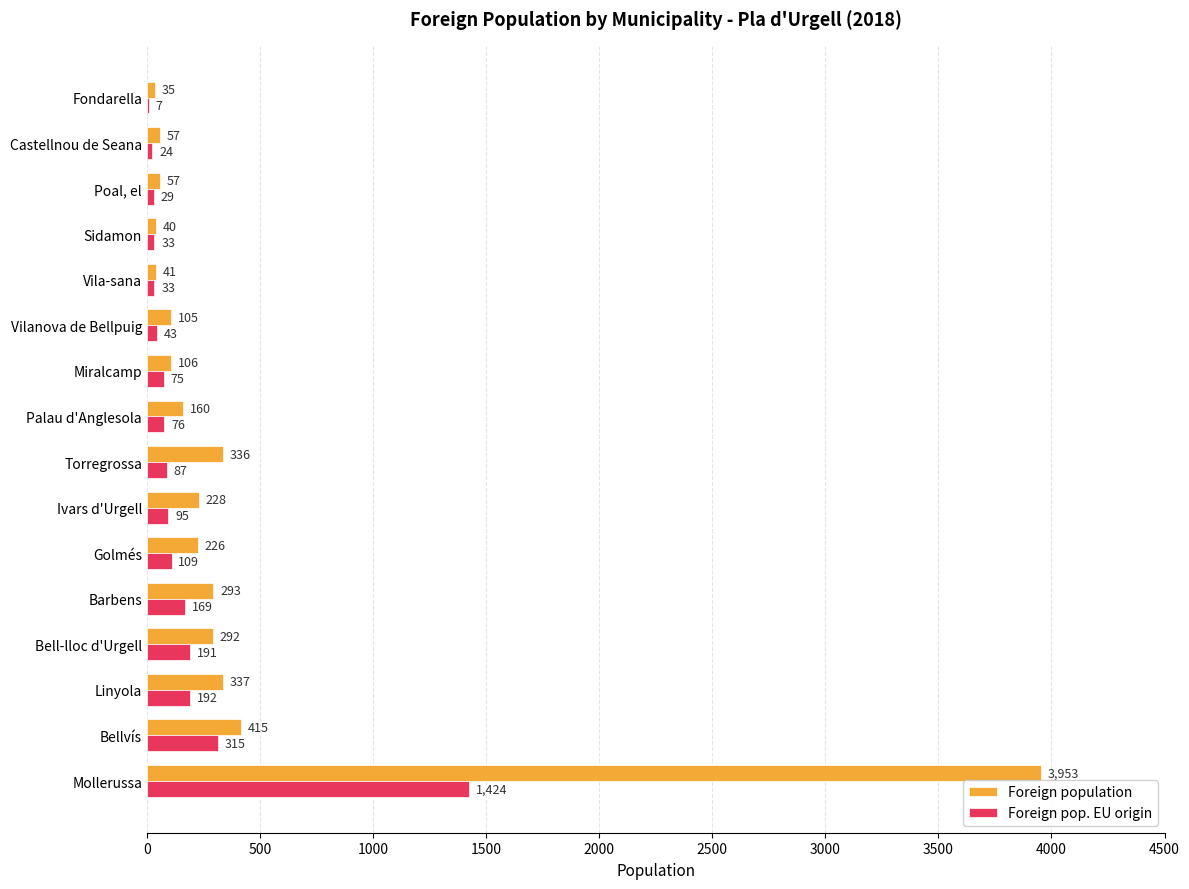

True or false: Foreign pop. EU origin has a value of 33 at Sidamon.

True